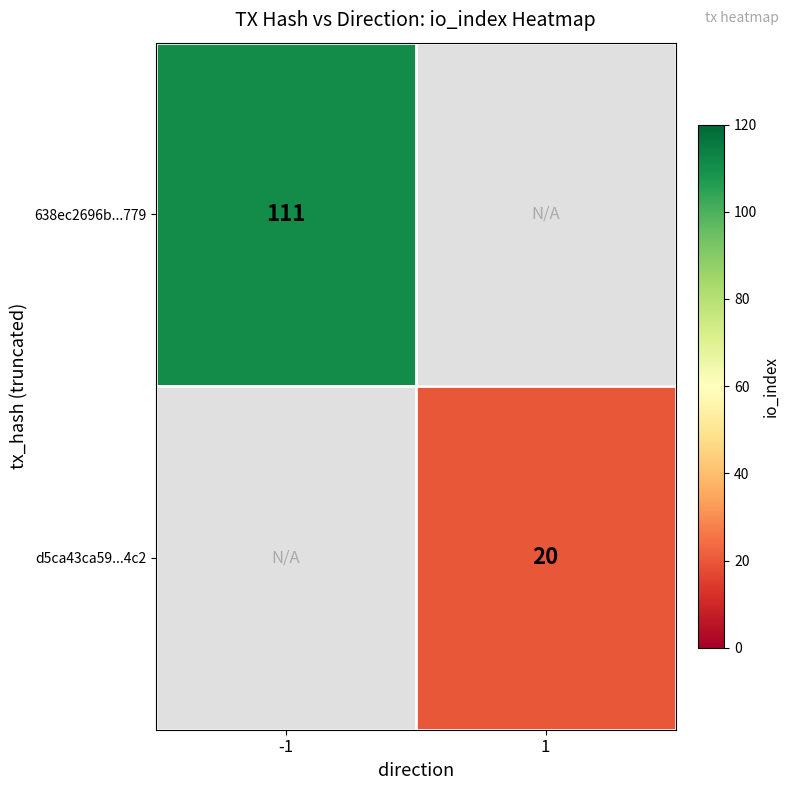

Between 1 and -1, which is larger?

-1